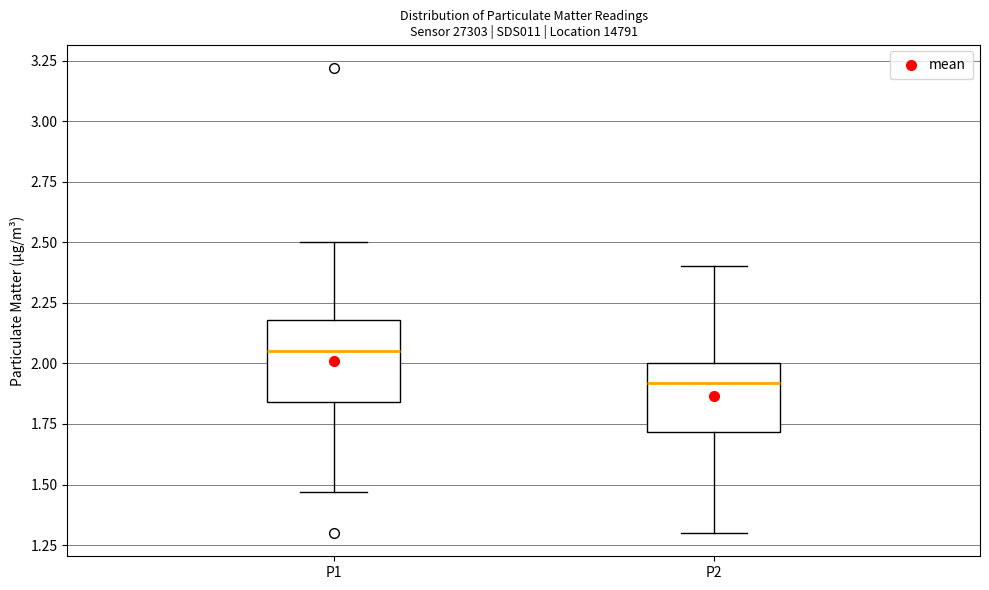

Where does the lower whisker of the box for P1 end on the y-axis? The values are not printed on the chart, so give them approximately, as read against the axis.

1.45